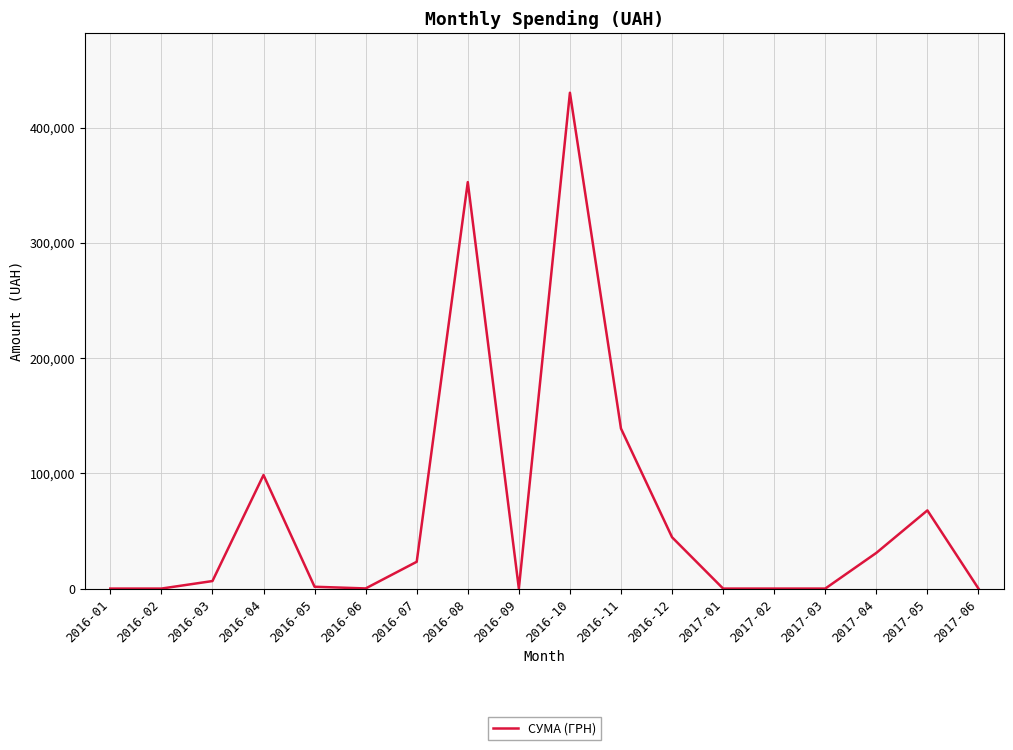

Between 2016-01 and 2017-05, which is larger?

2017-05